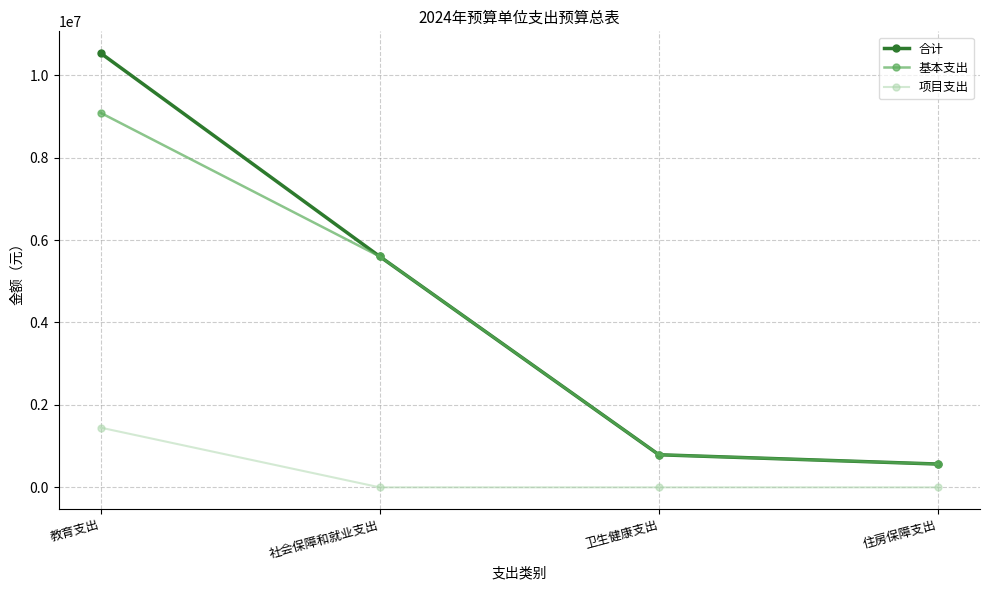

True or false: 合计 has a value of 2865060.9 at 教育支出.

False